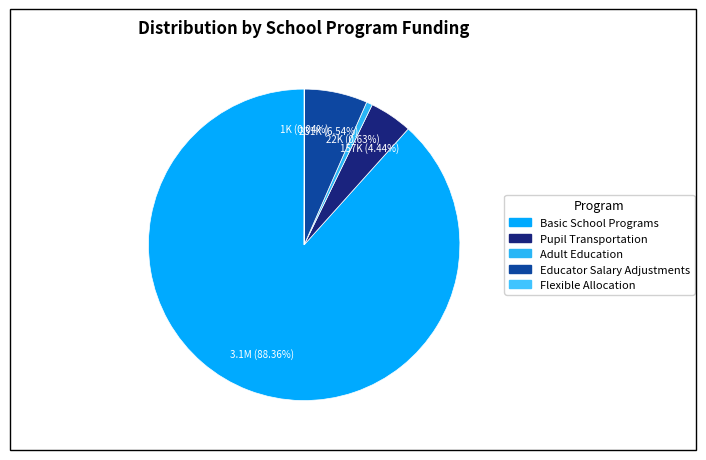

To the nearest percent, what is the combined percentage of Flexible Allocation and Pupil Transportation?

4%